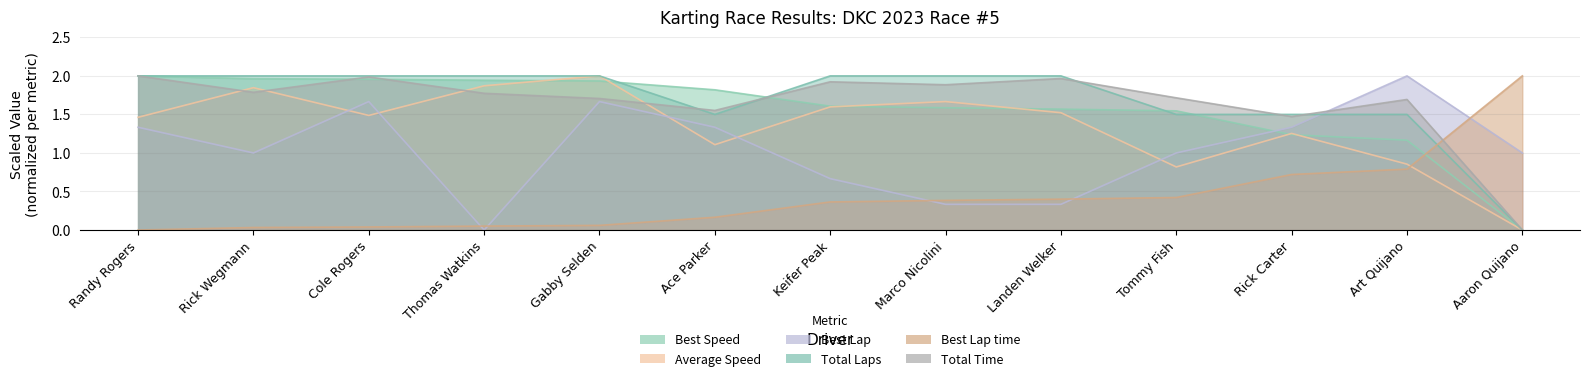

What is the label of the 10th point from the right?

Thomas Watkins